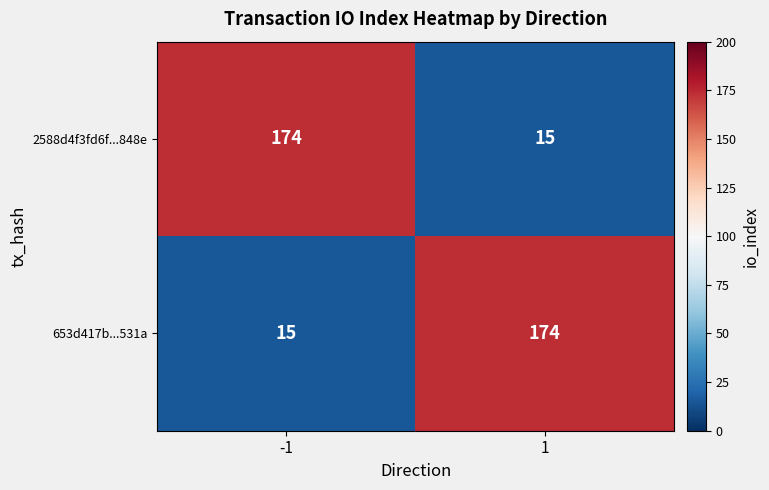

What is the spread (max minus min) of values at 1?

159